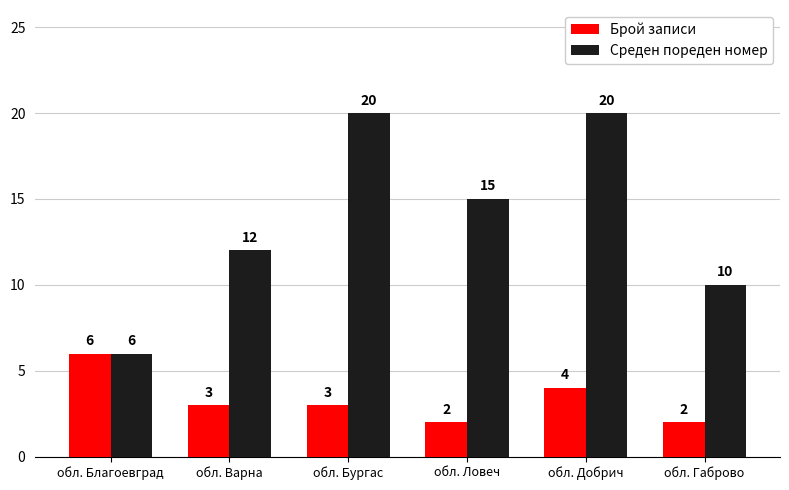

Reading left to right, what are all the values shown in this chart?

Брой записи: обл. Благоевград=6	обл. Варна=3	обл. Бургас=3	обл. Ловеч=2	обл. Добрич=4	обл. Габрово=2
Среден пореден номер: обл. Благоевград=6	обл. Варна=12	обл. Бургас=20	обл. Ловеч=15	обл. Добрич=20	обл. Габрово=10